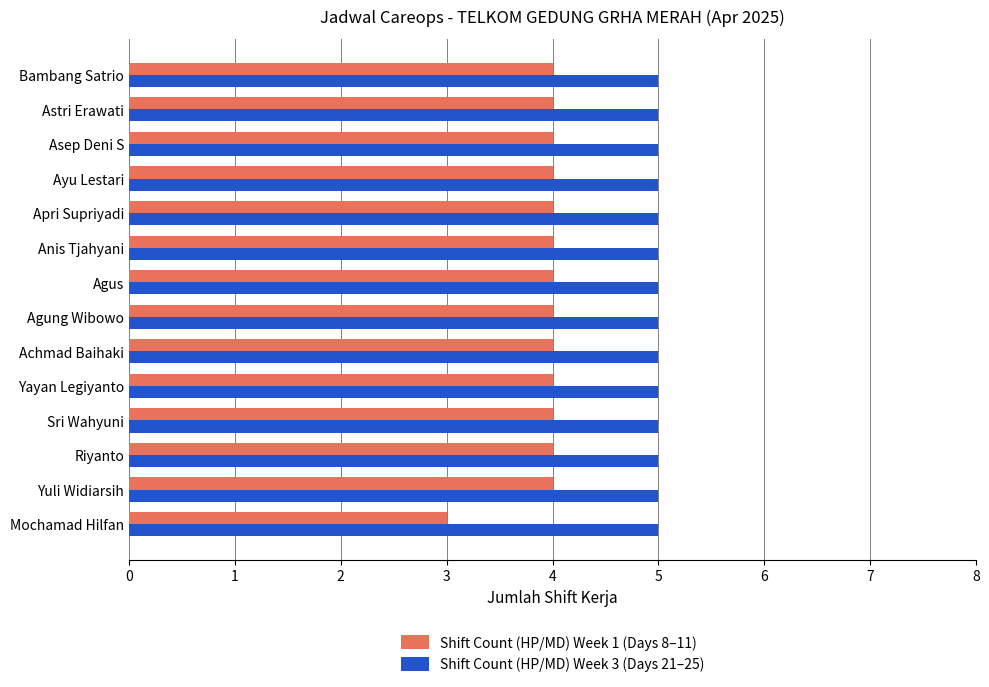

How many series are shown in this chart?

2